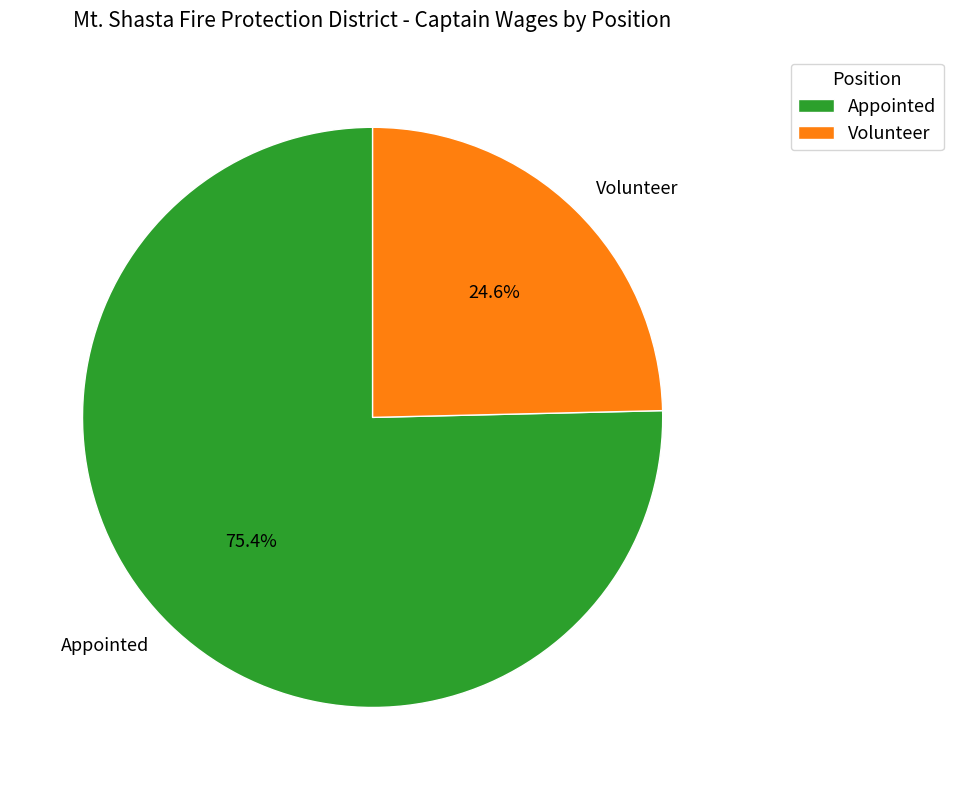

Rank the categories by value from lowest to highest.

Volunteer, Appointed